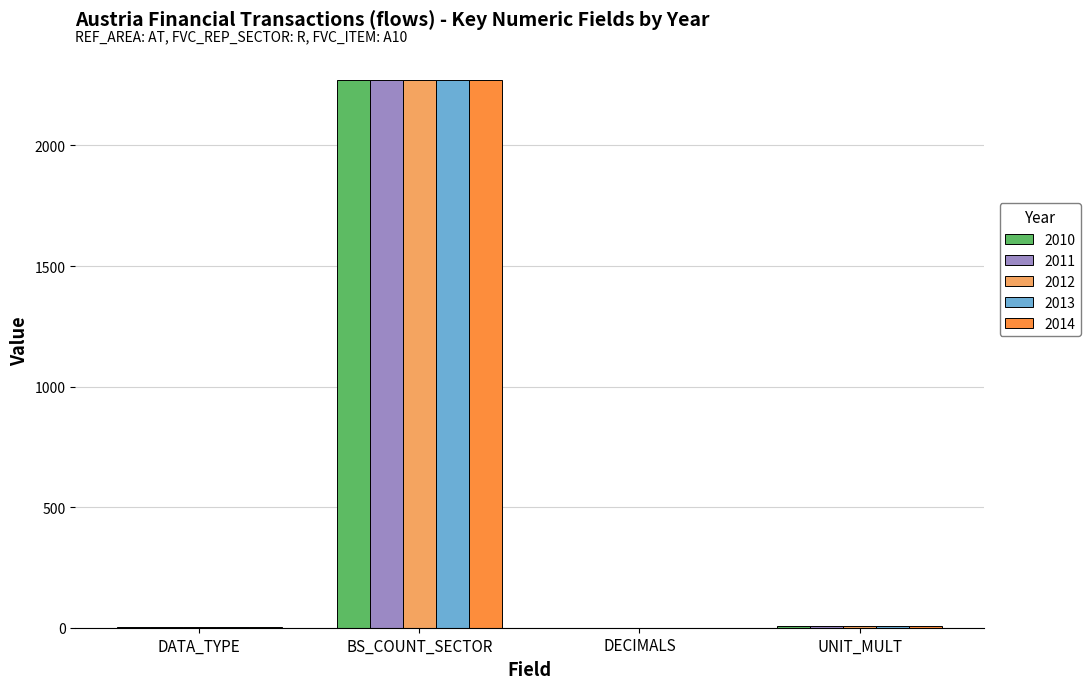

Which category has the highest value in the 2013 series?

BS_COUNT_SECTOR